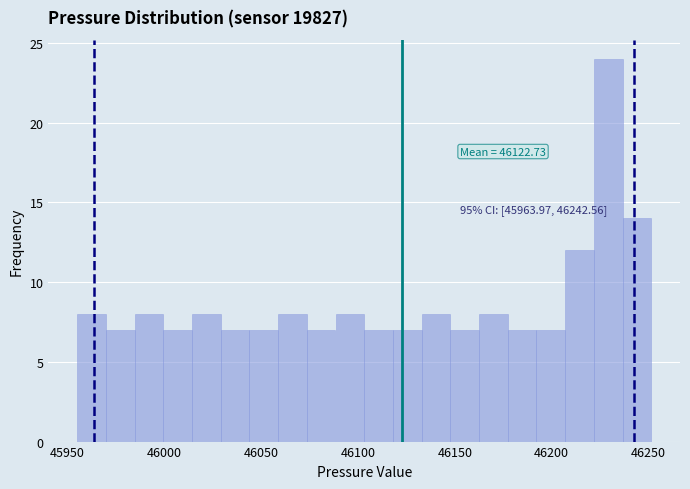

Read against the x-axis, roughly where is the centre of the tallest bar?

46230